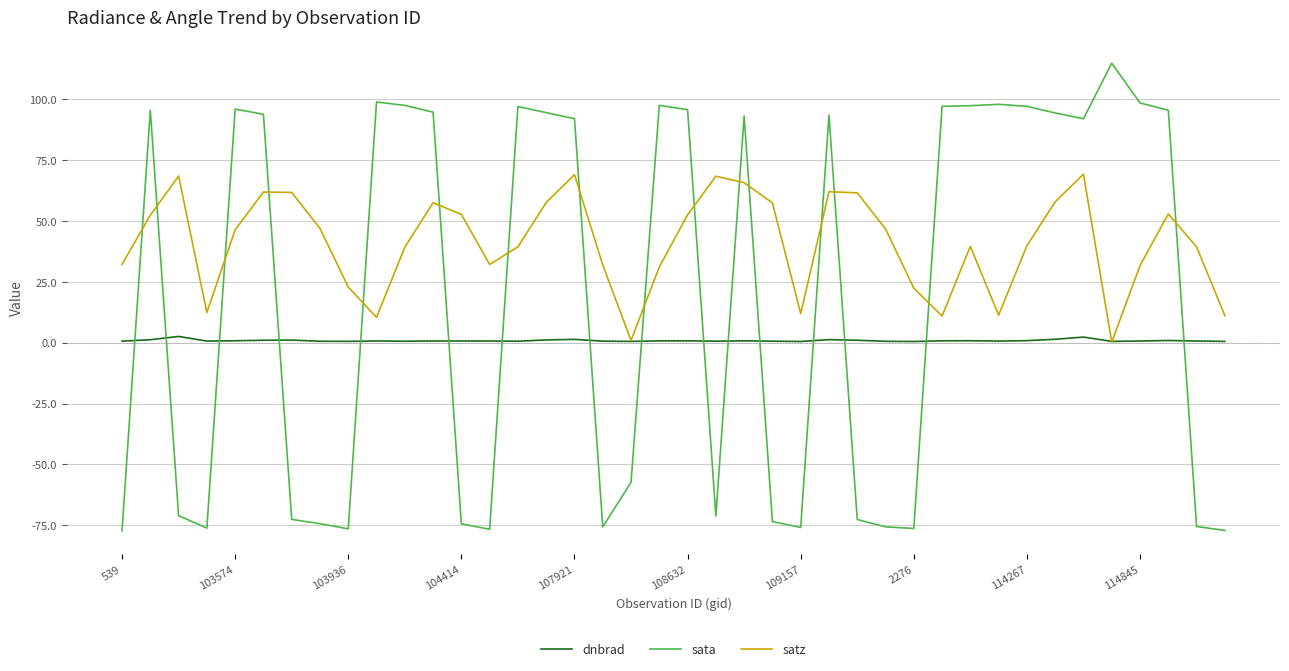

What is the greatest value displayed?

114.7